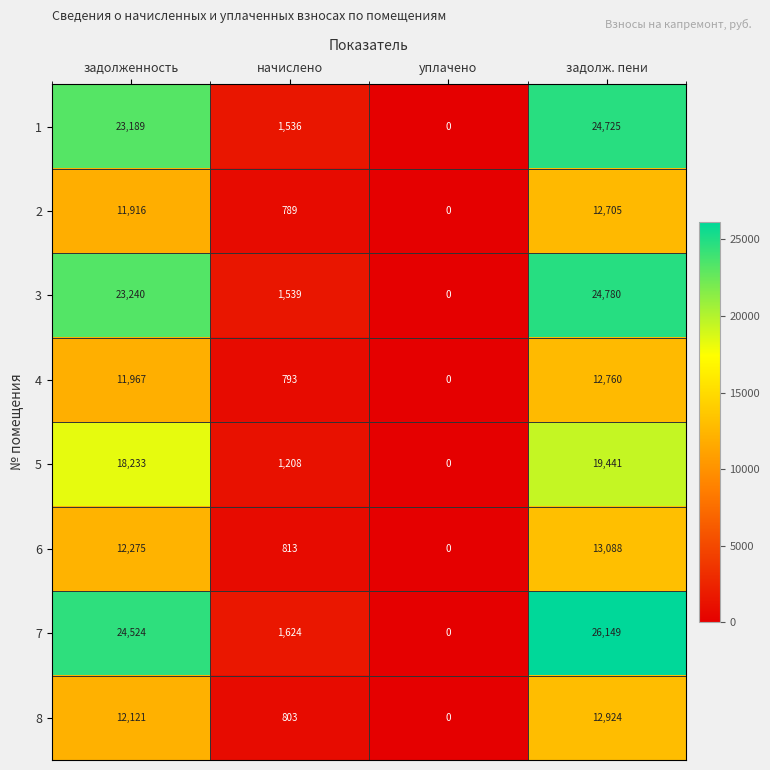

What is the difference between the second highest and second lowest values in the 5 series?

17025